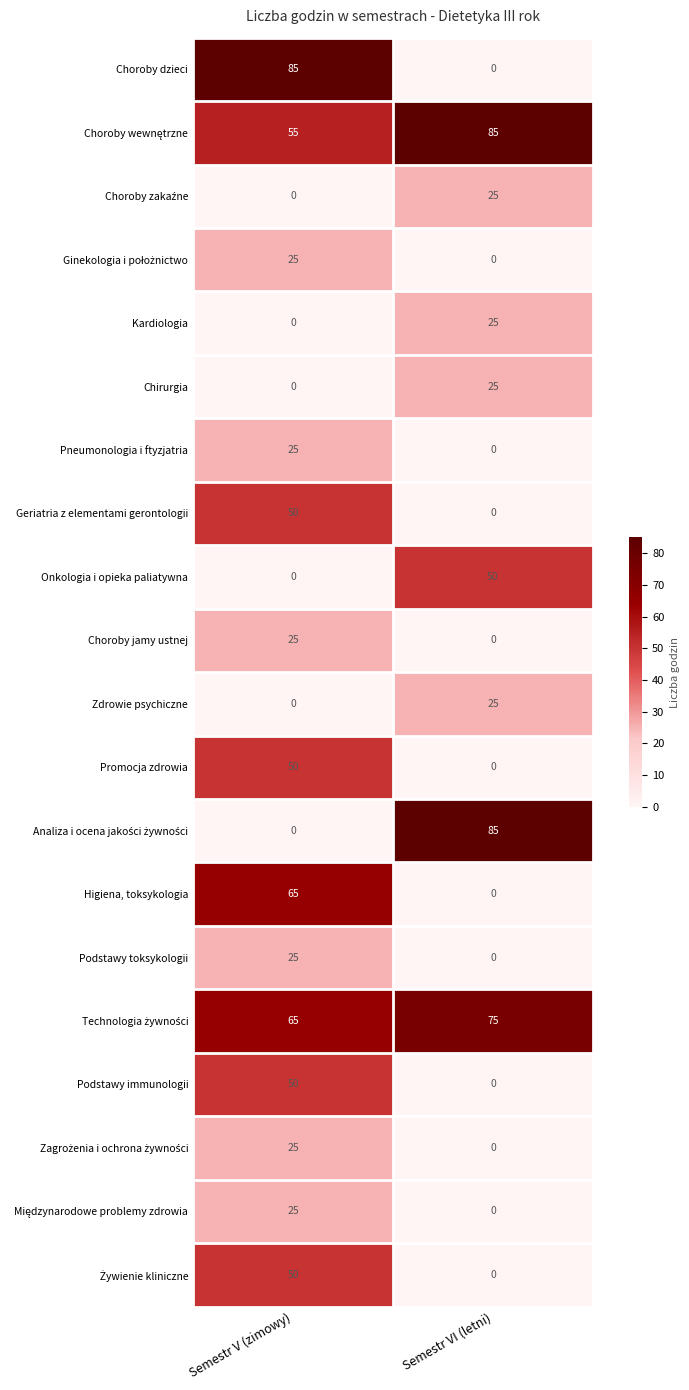

How many categories are shown in the chart?

2